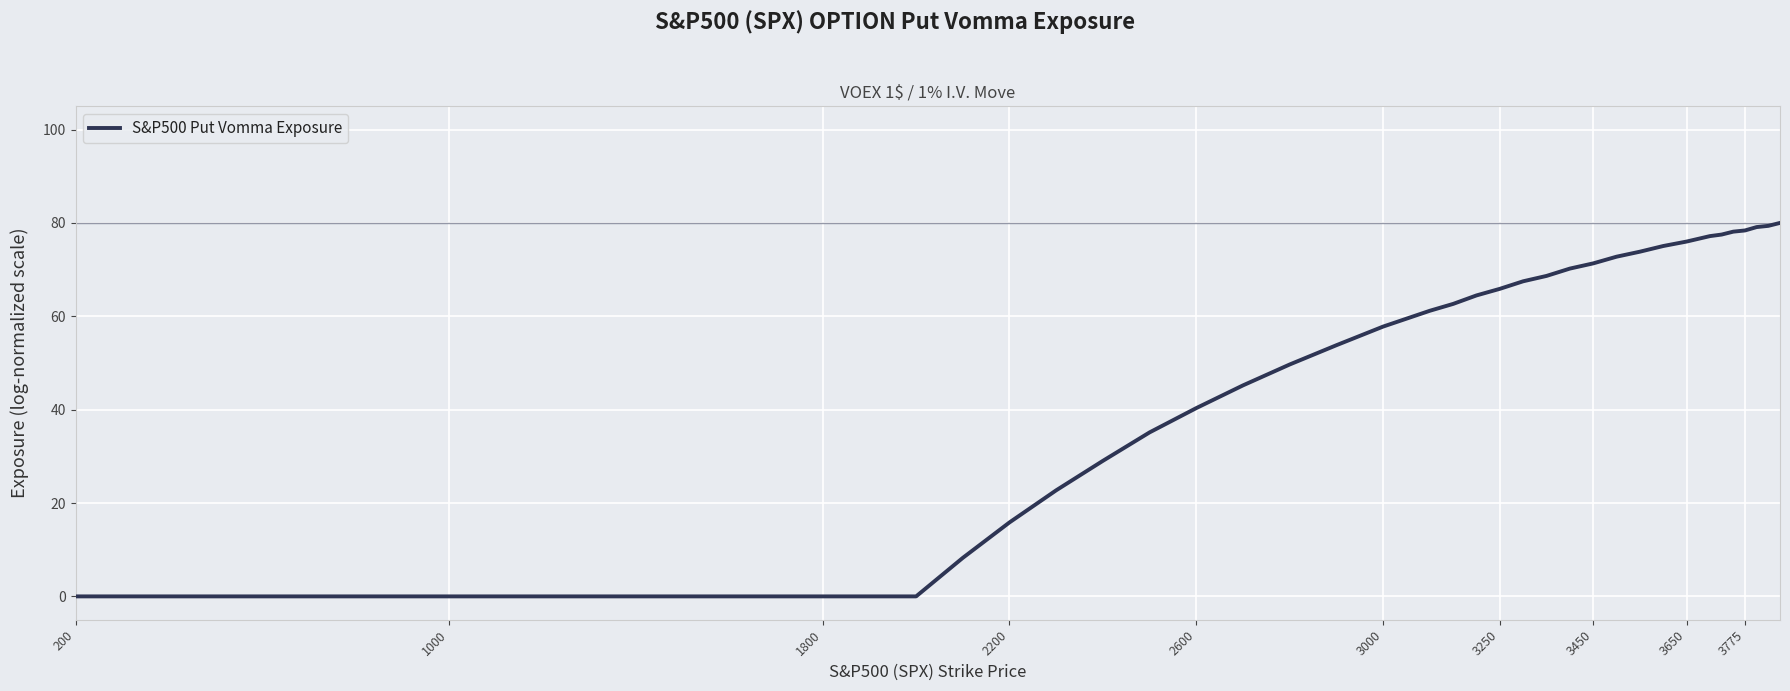

What is the difference between the maximum and minimum values?

80.0